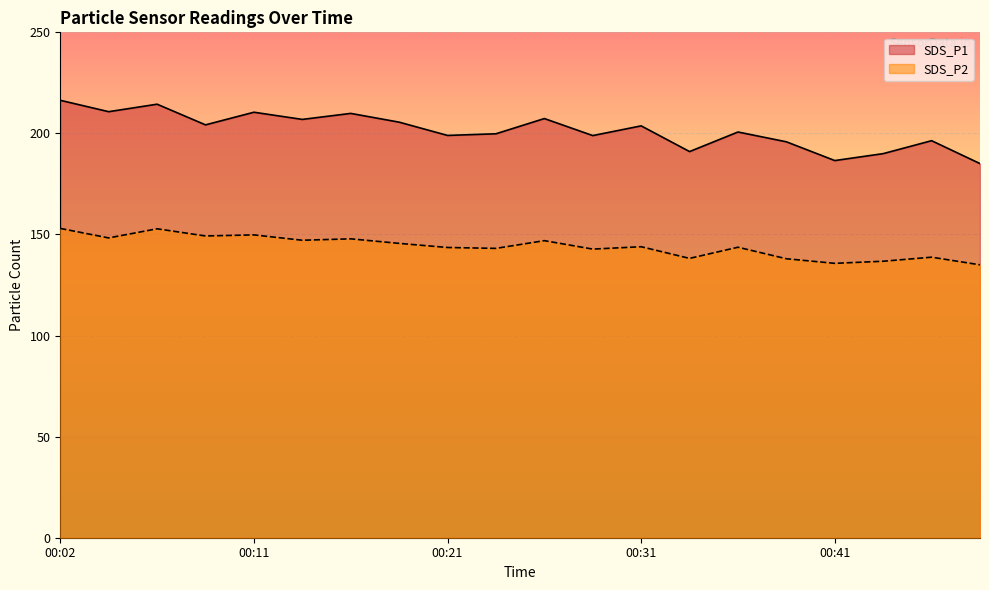

What is the value of the SDS_P2 point at the 18th from the left?

136.8